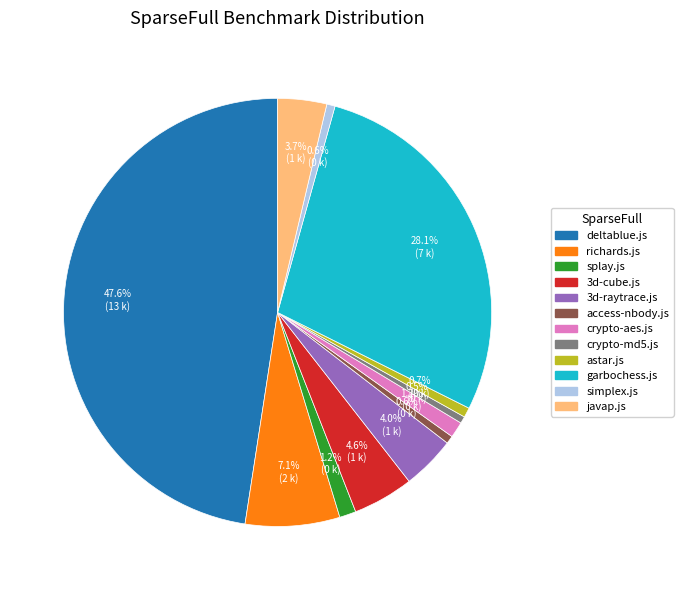

How many slices are in this pie chart?

12